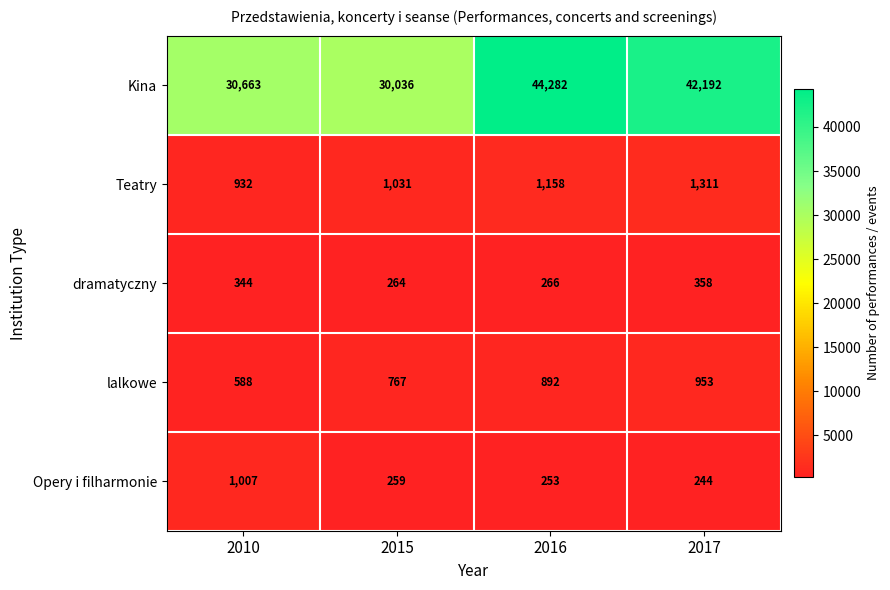

Which series changed the most between 2016 and 2017?

Kina